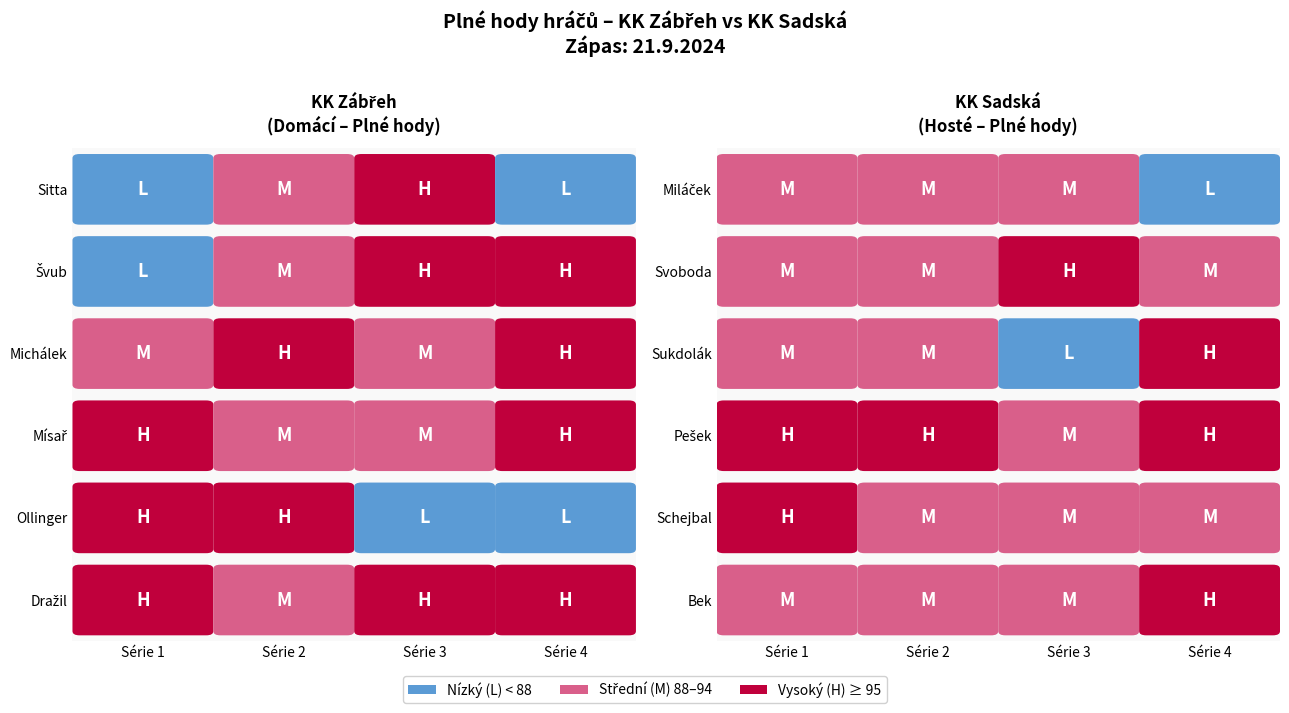

What is the difference between the highest and lowest values at Série 2?

8